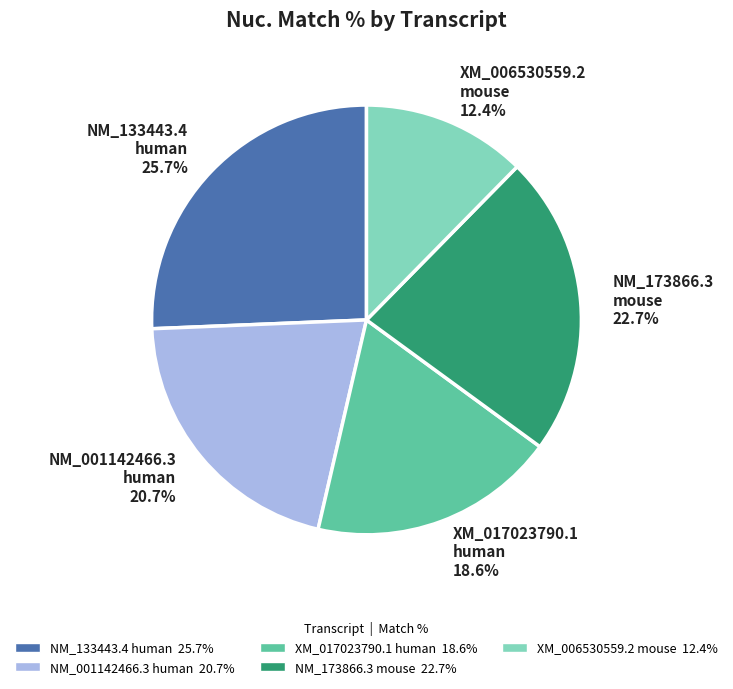

To the nearest percent, what is the difference between the largest and smallest slice percentages?

13%